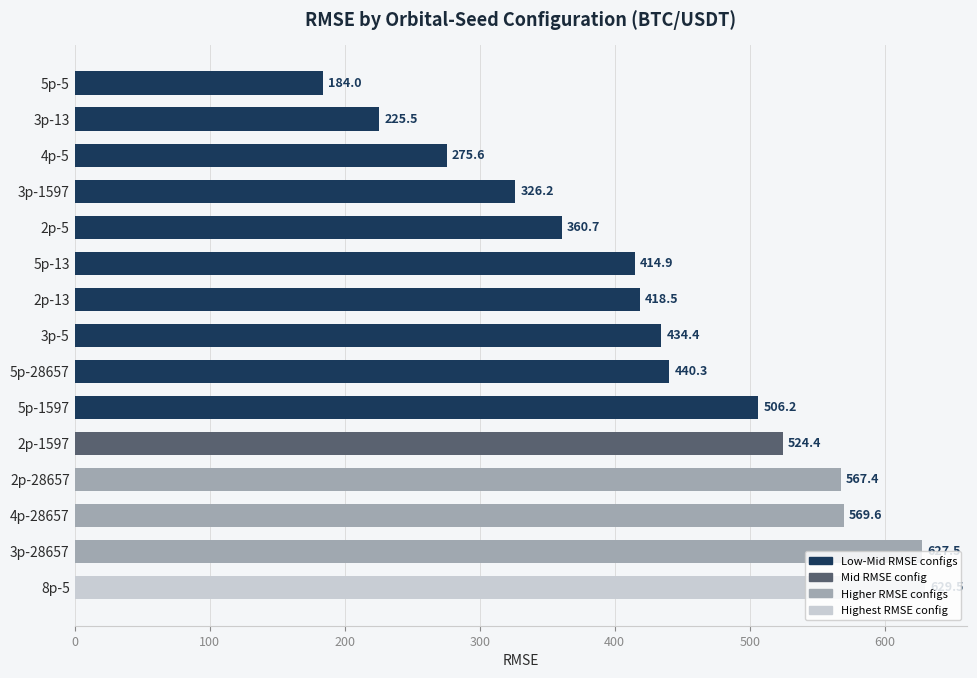

What is the sum of the values at 5p-5 and 4p-28657?

753.6